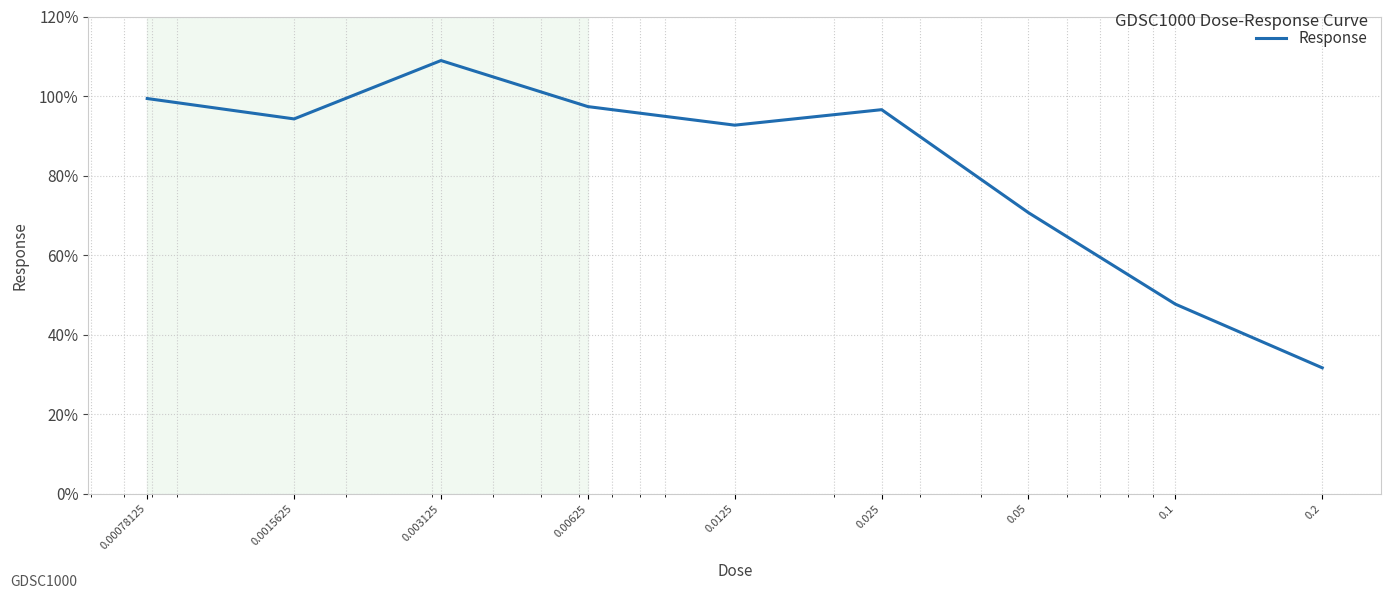

What is the minimum value shown in the chart?

31.7